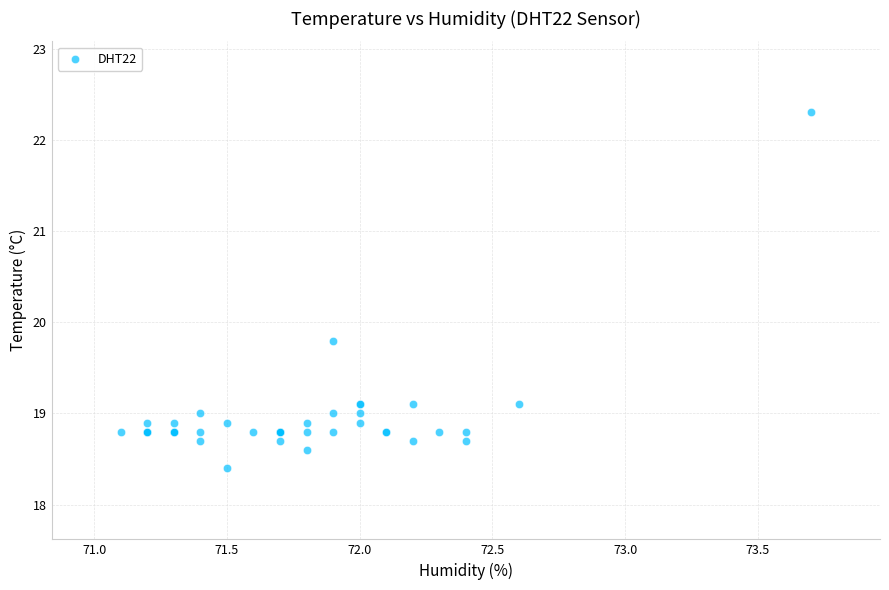

What Y value in the scatter plot is closest to 20?

19.8